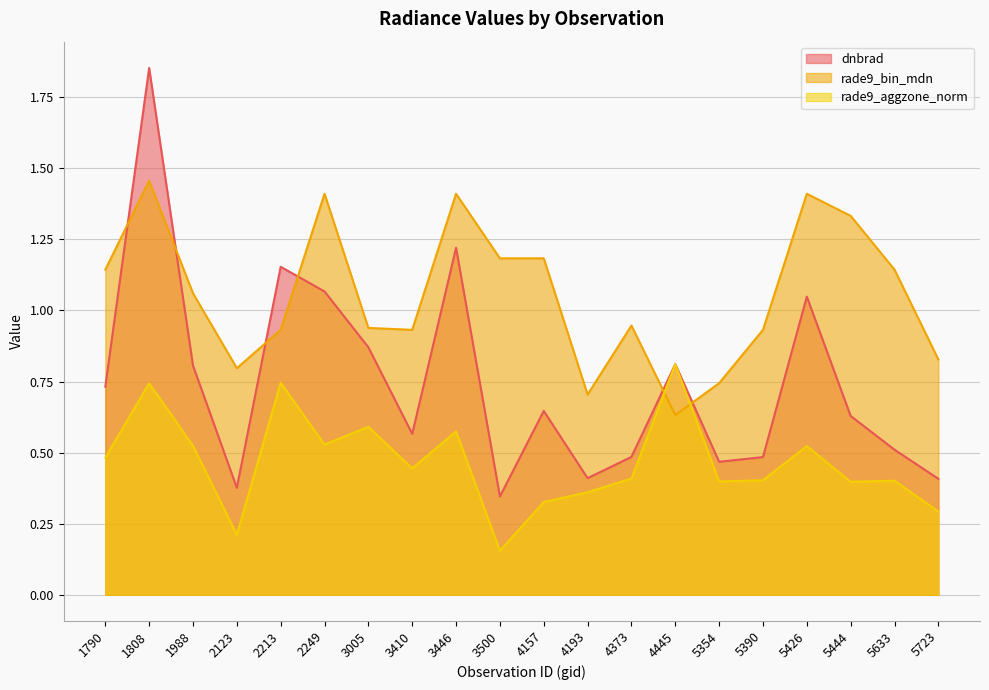

How many interior local valleys does the rade9_bin_mdn series have?

4